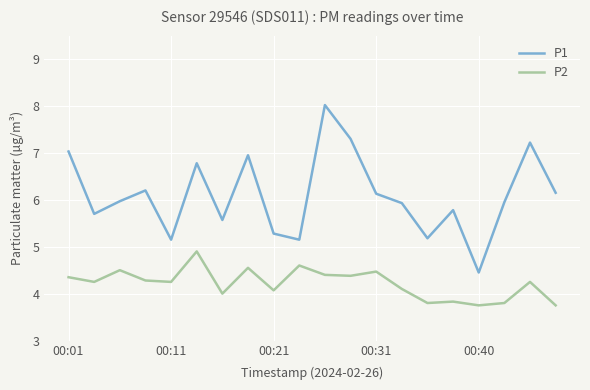

True or false: P2 and P1 intersect in this chart.

False